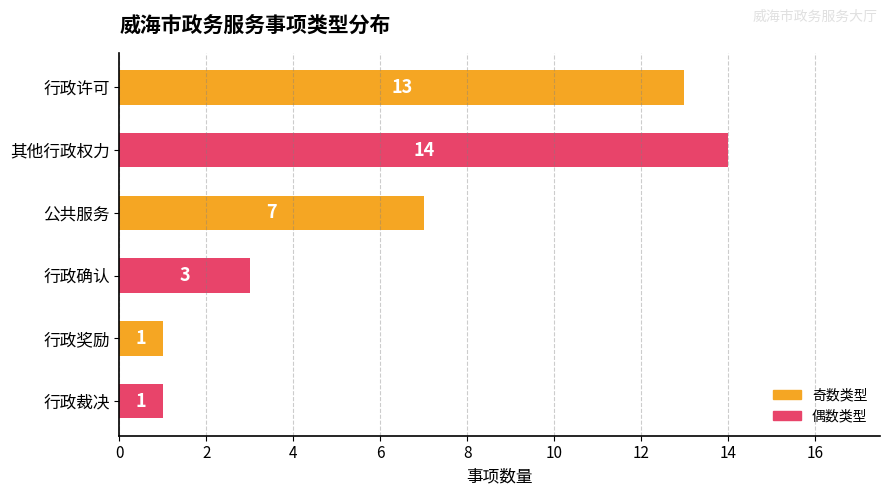

At which category does the chart reach its peak across all series?

其他行政权力